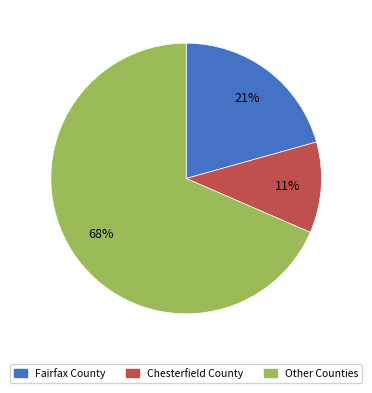

To the nearest percent, what is the average slice percentage?

33%